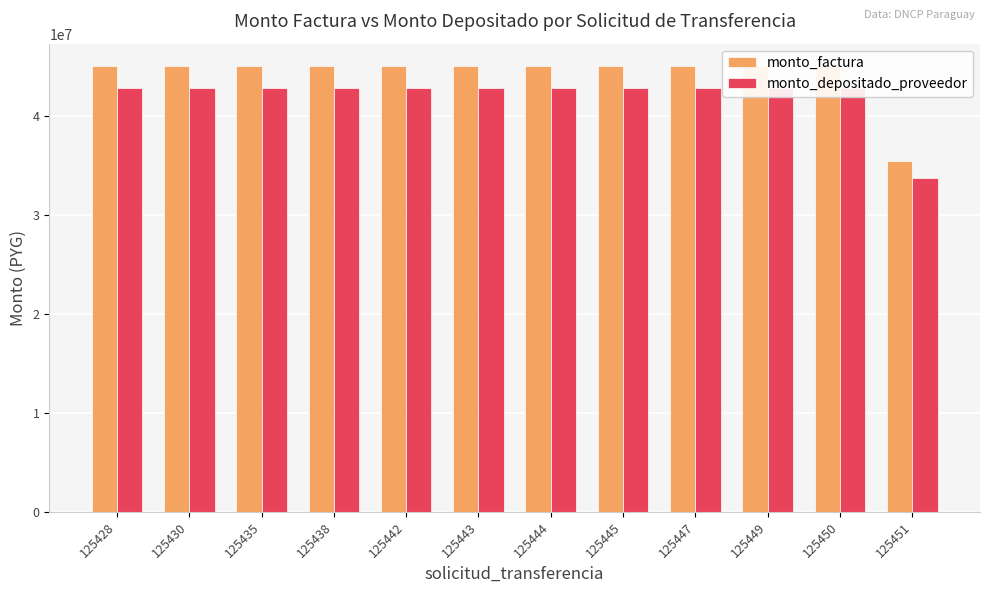

What is the total value across all series at 125451?

69044993